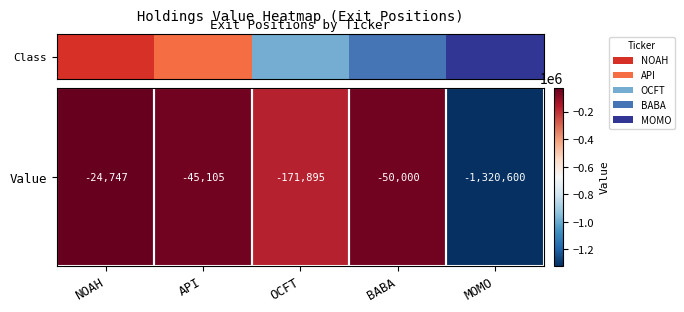

True or false: the data shows -45105 at API.

True